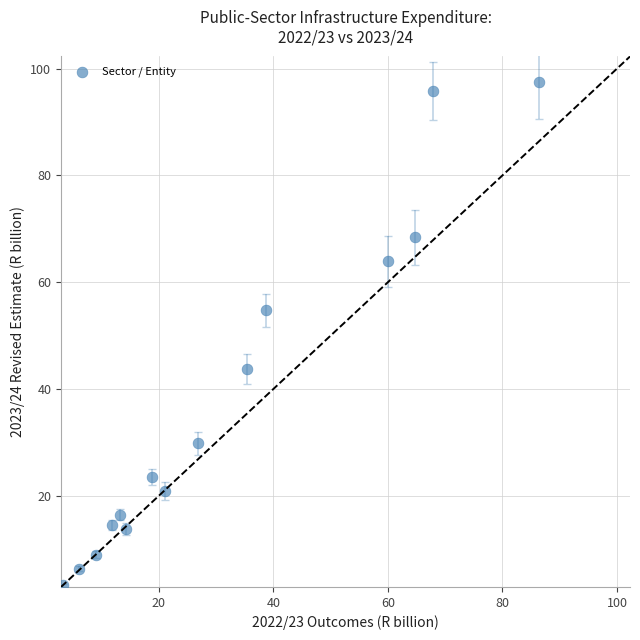

What Y value in the scatter plot is closest to 50?

54.8